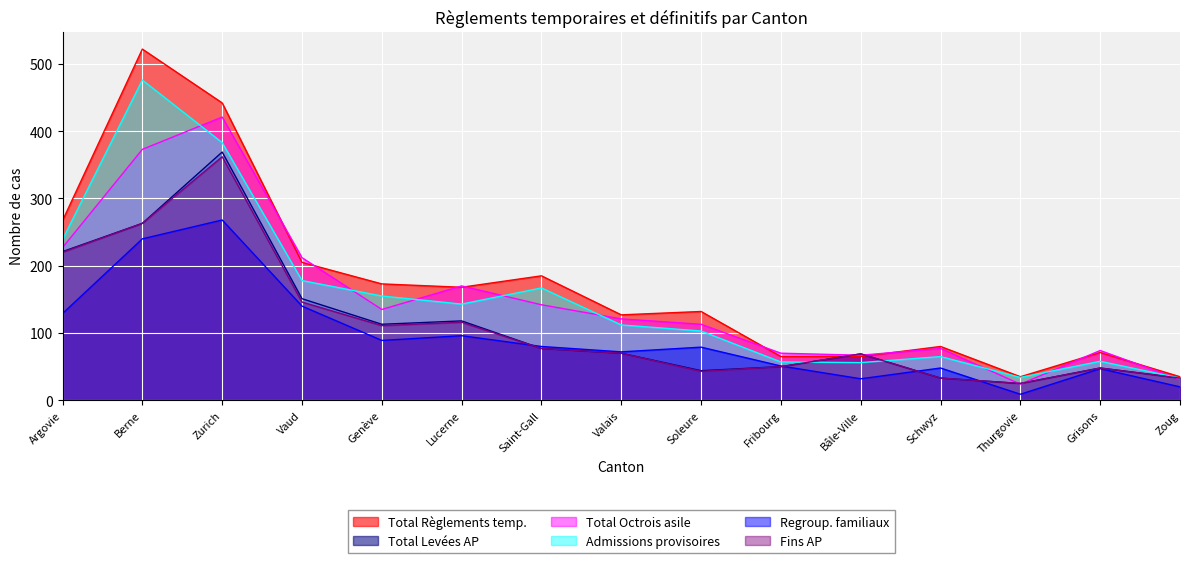

Where is Total Levées AP nearest to the value 197?

Argovie